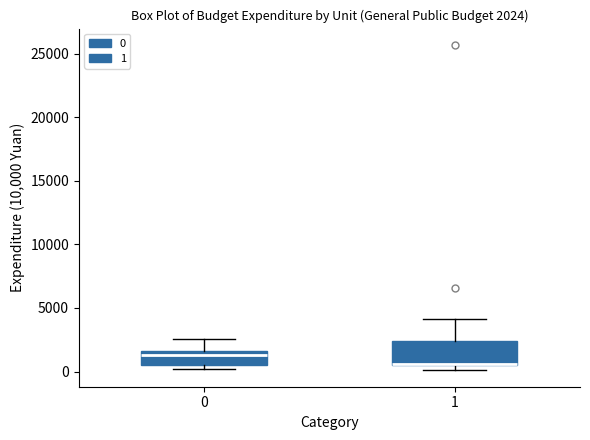

Which box is the tallest, from its lower edge to its upper edge?

1